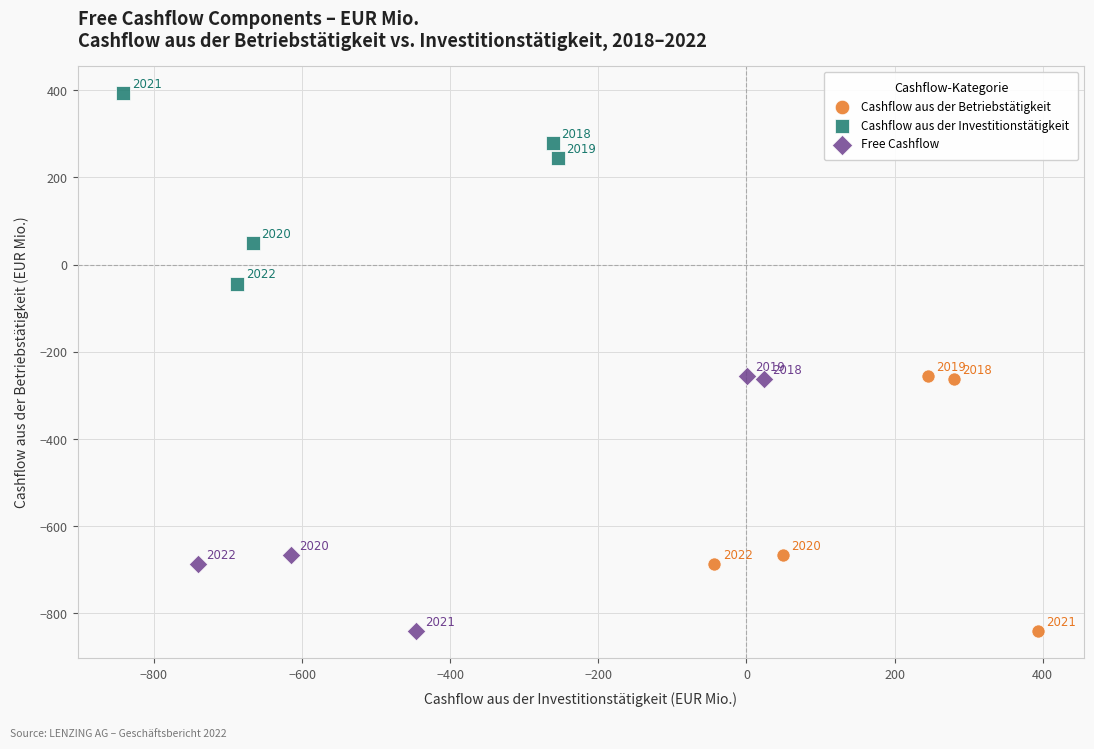

Which series contains the highest Y value?

Cashflow aus der Investitionstätigkeit